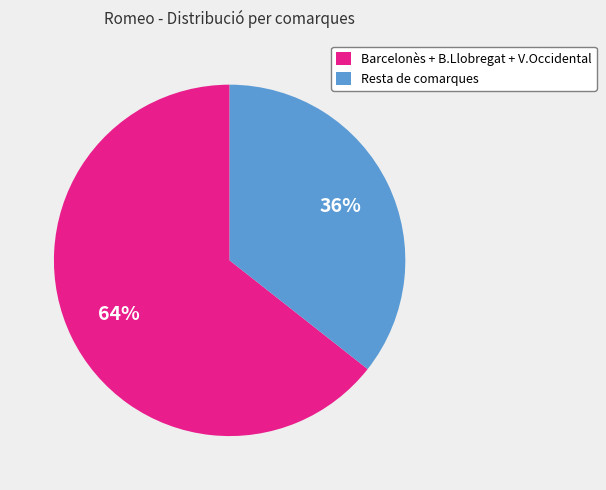

True or false: Resta de comarques accounts for 46% of the total.

False